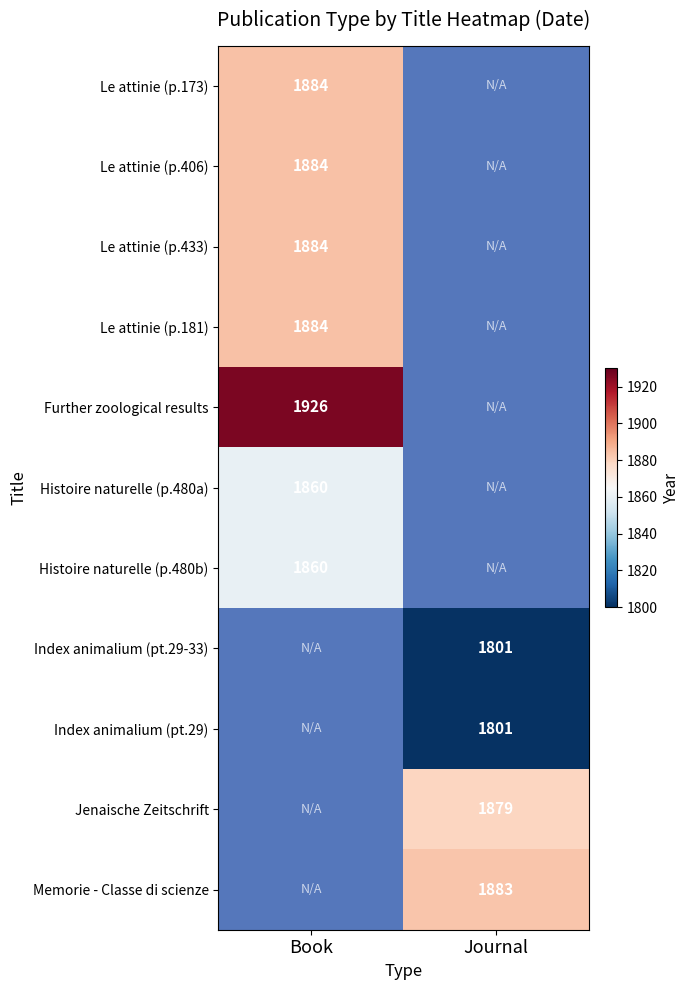

The value of Le attinie (p.433) at Book is 1884. True or false?

True